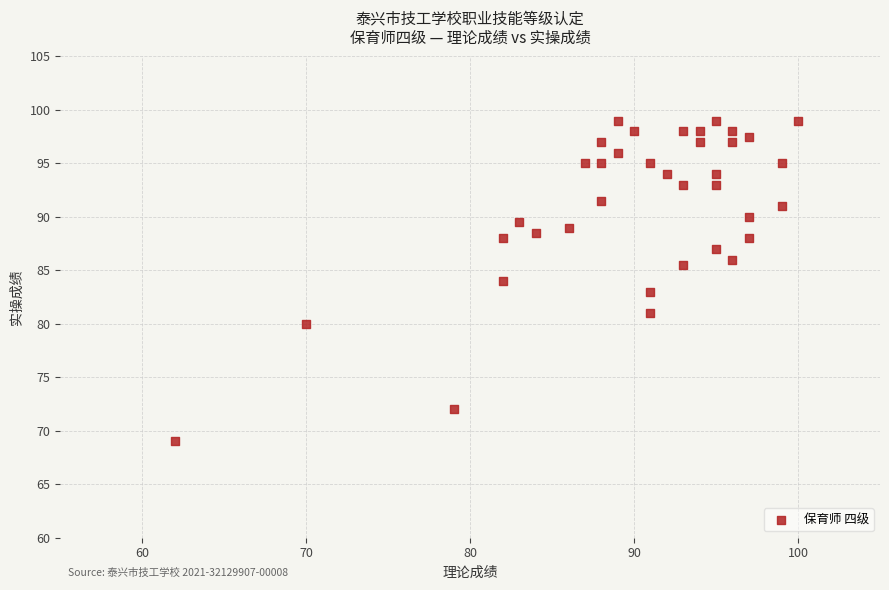

What is the range of Y values (max minus min)?

30.0